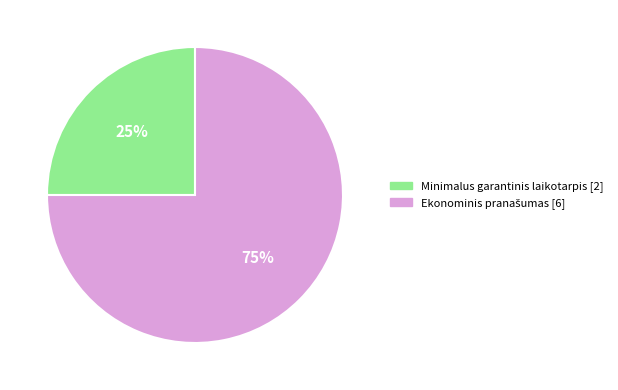

Which category has the smallest portion of the pie?

Minimalus garantinis laikotarpis